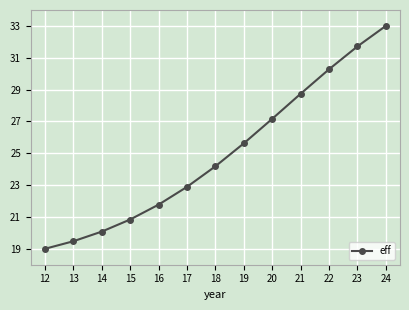

What is the difference between the second highest and second lowest values?

12.2